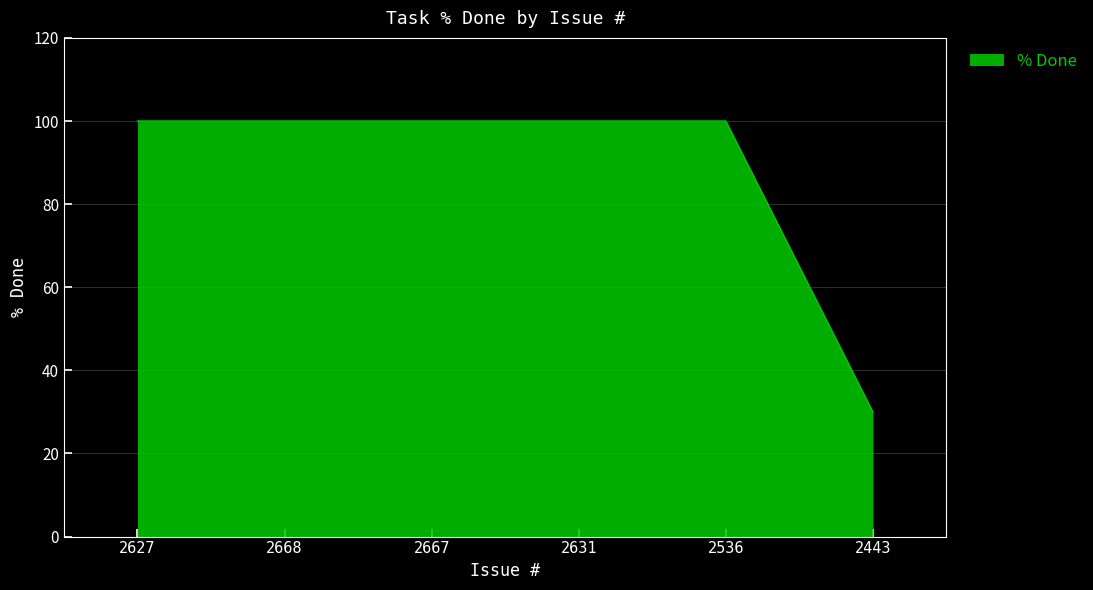

Reading right to left, transcribe all the data shown in this chart.

30	100	100	100	100	100